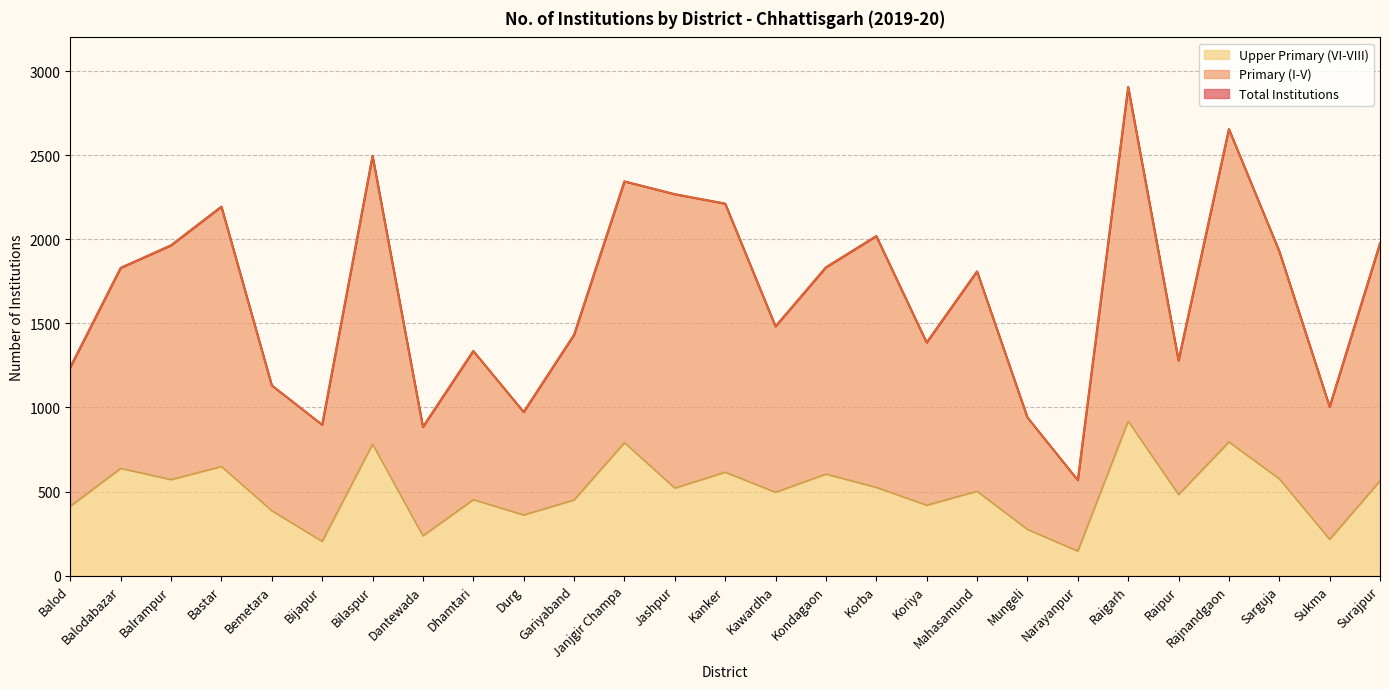

Rank the series at Narayanpur from lowest to highest value.

Upper Primary (VI-VIII), Primary (I-V), Total Institutions